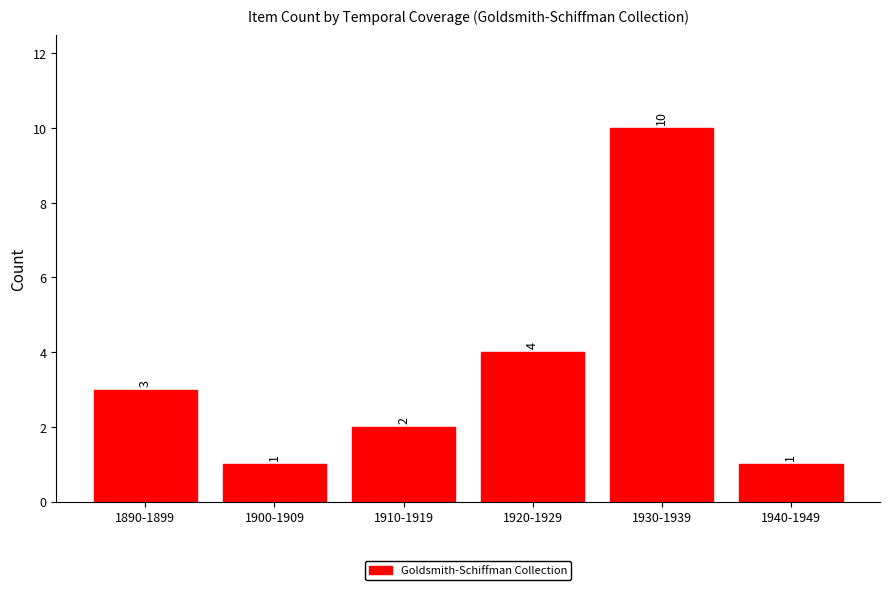

What is the difference between the values at 1890-1899 and 1930-1939?

7